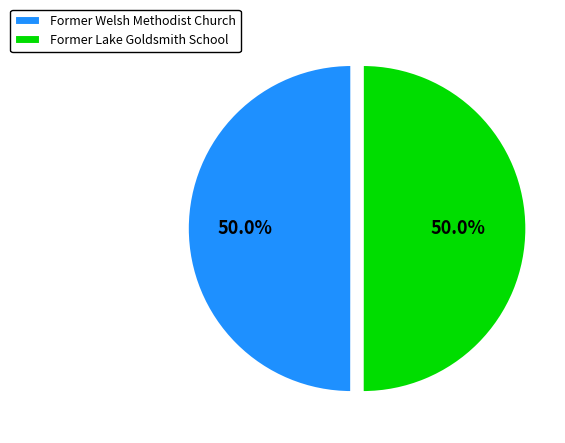

To the nearest percent, what is the combined percentage of Former Lake Goldsmith School and Former Welsh Methodist Church?

100%